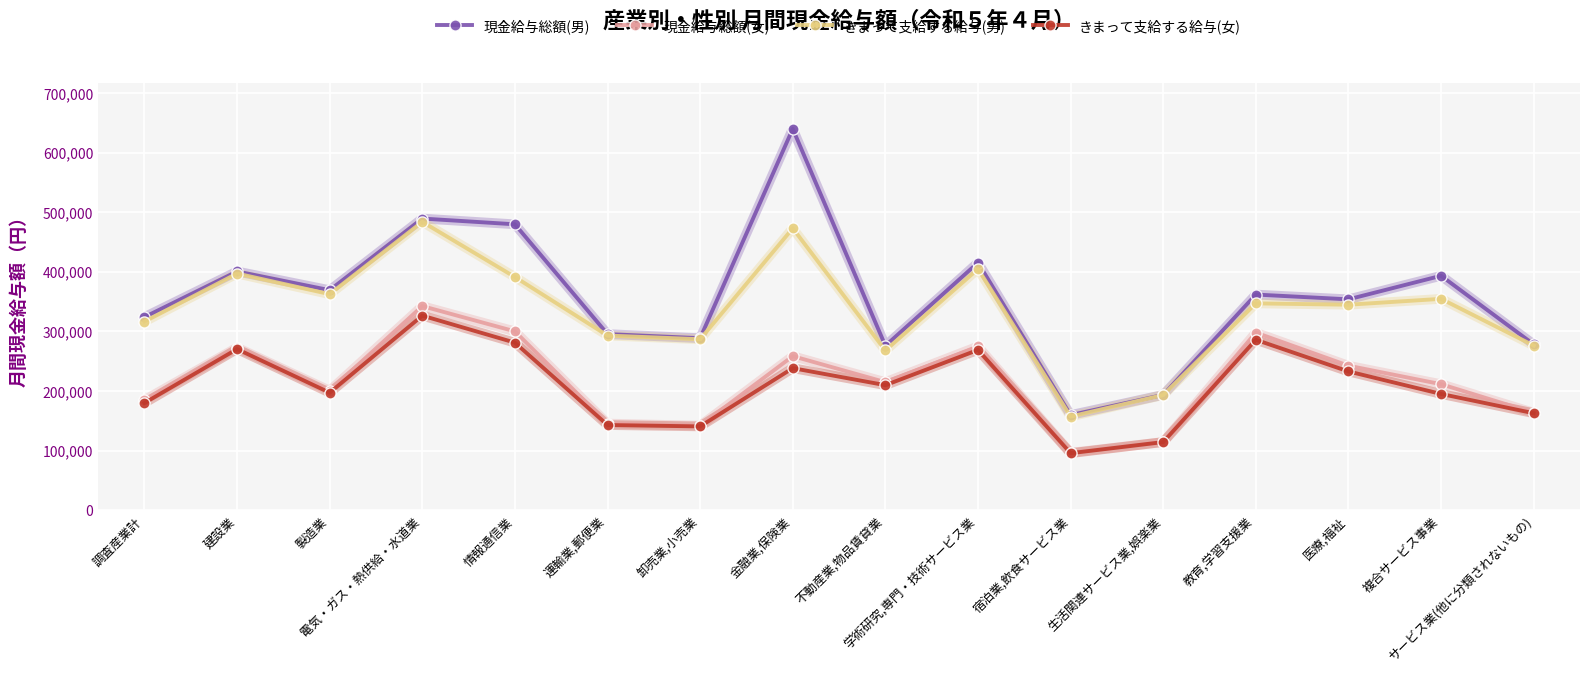

Is this an area chart (filled region under the line)?

No